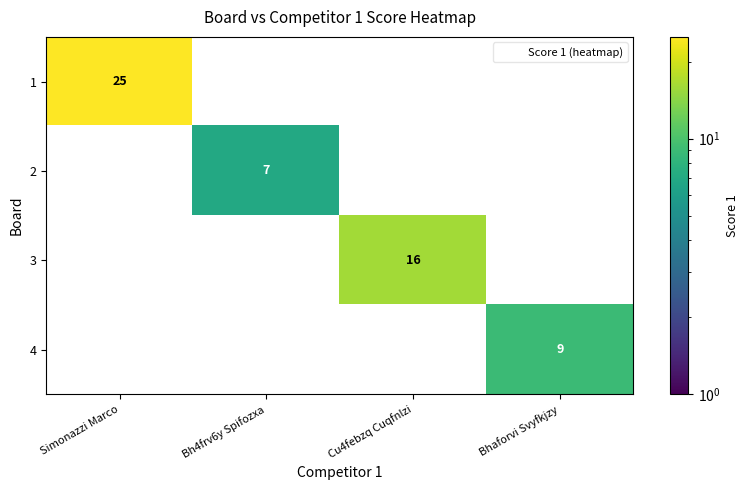

True or false: 3 has a value of -8 at Bhaforvi Svyfkjzy.

False